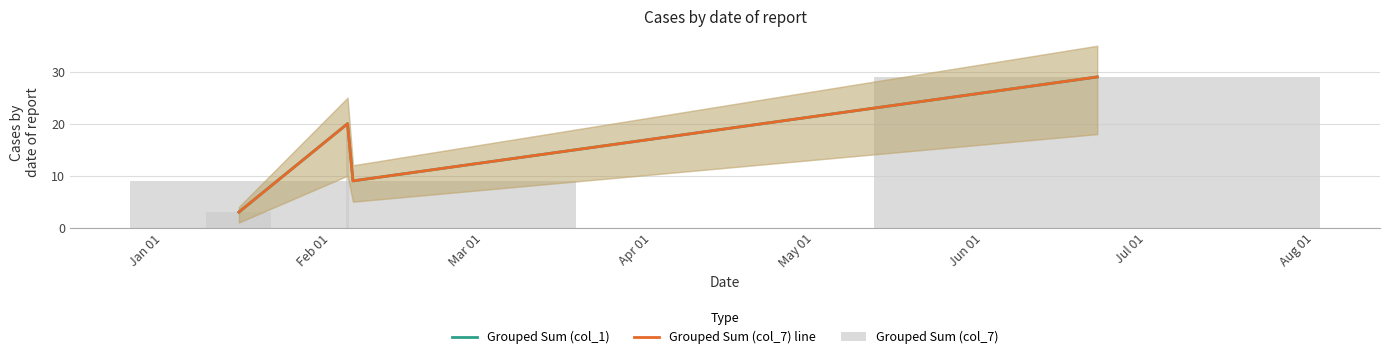

Which series has the largest range (max minus min)?

Grouped Sum (col_1)